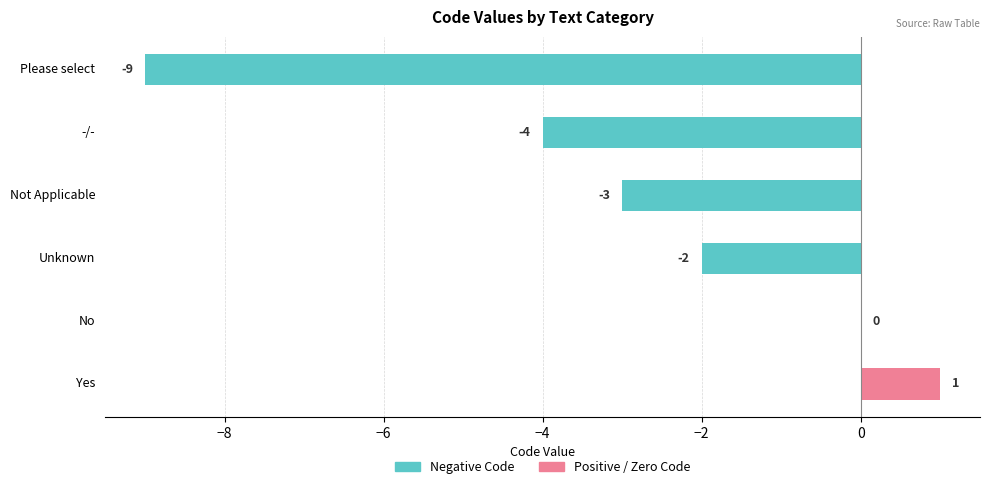

Are the bars grouped side by side (vs. stacked)?

Yes